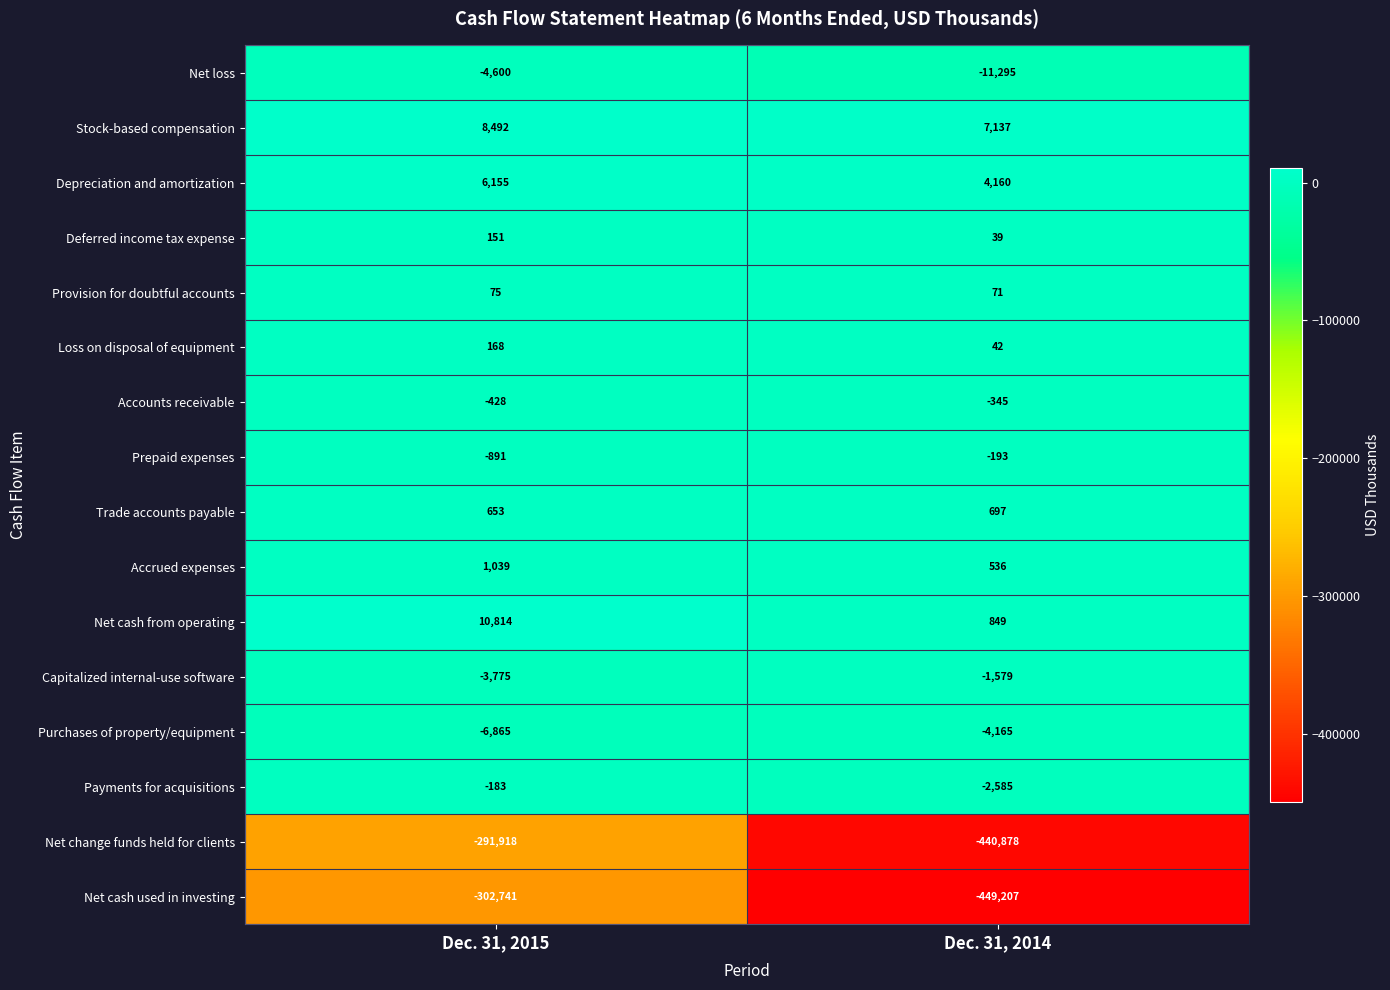

List the labels in order of Net cash used in investing value, smallest first.

Dec. 31, 2014, Dec. 31, 2015